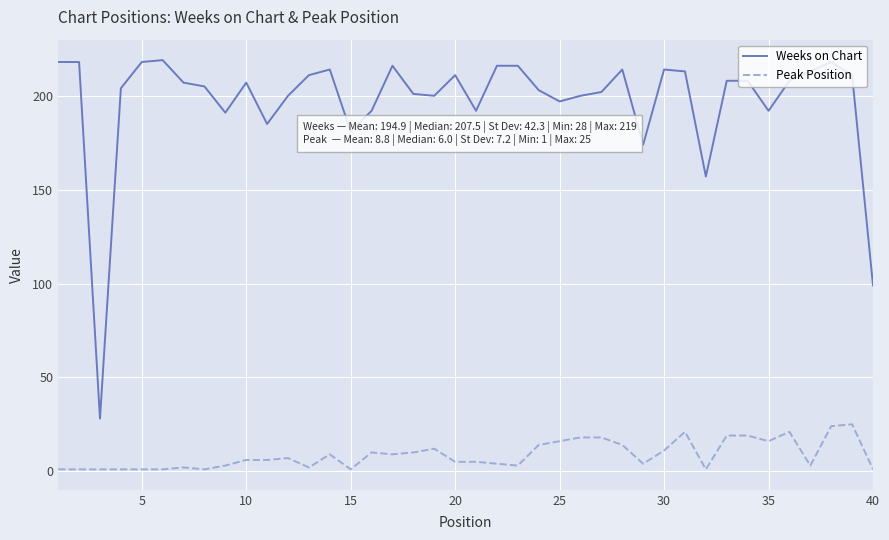

What is the difference between the maximum and minimum values in the Weeks on Chart series?

191